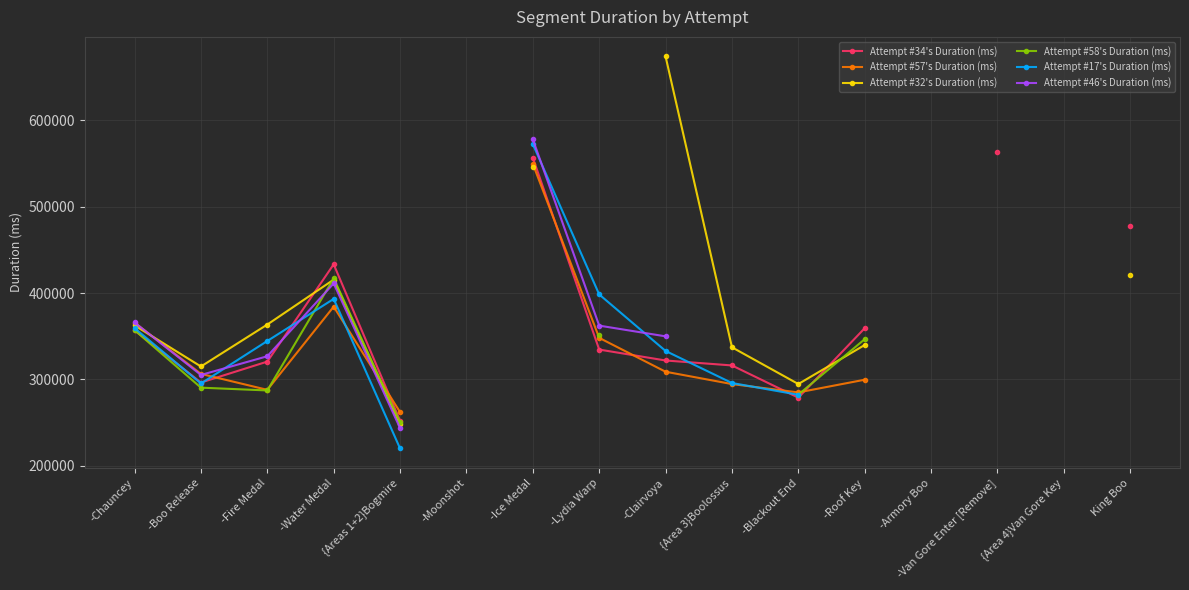

Rank the series by their maximum value, from highest to lowest.

Attempt #32's Duration (ms), Attempt #46's Duration (ms), Attempt #17's Duration (ms), Attempt #34's Duration (ms), Attempt #57's Duration (ms), Attempt #58's Duration (ms)